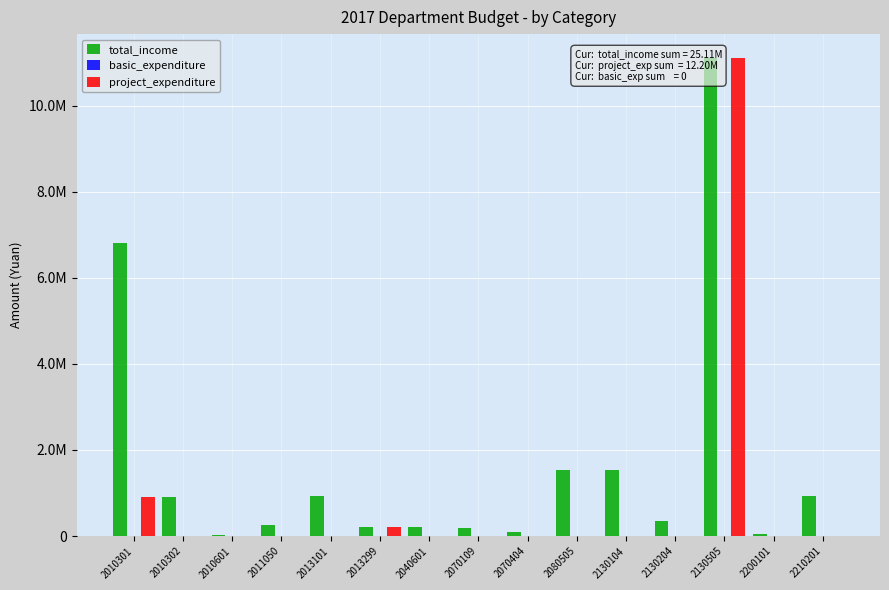

How many data points does each series have?

15